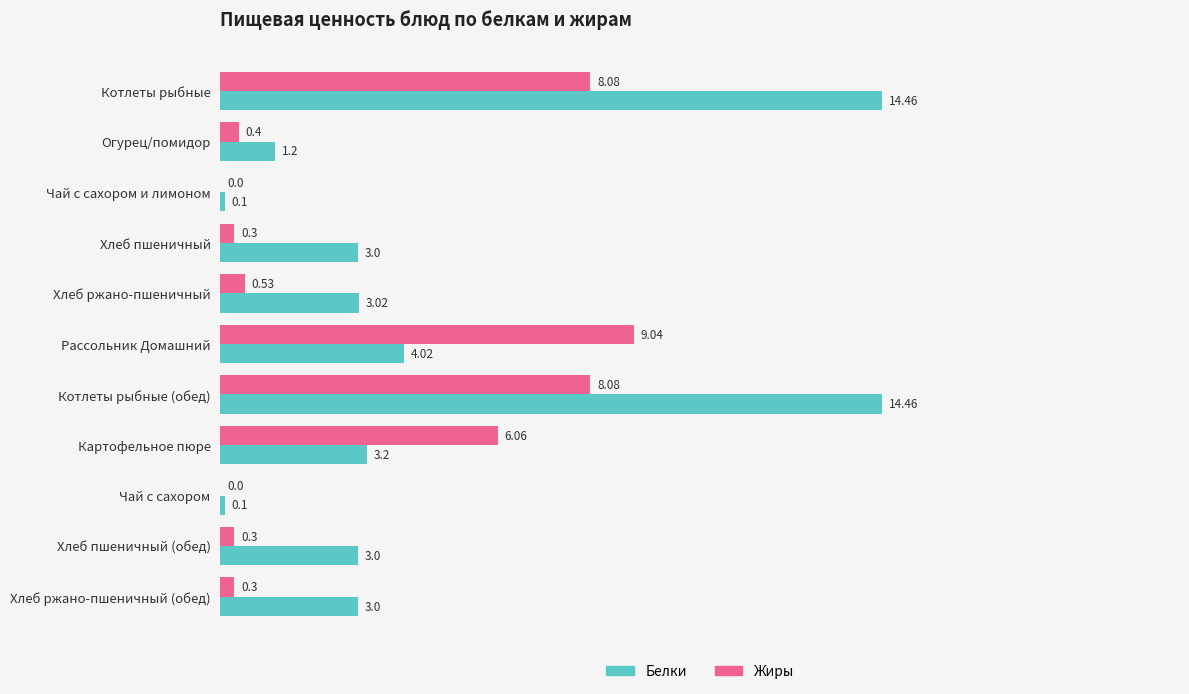

Which series has the largest total across all categories?

Белки